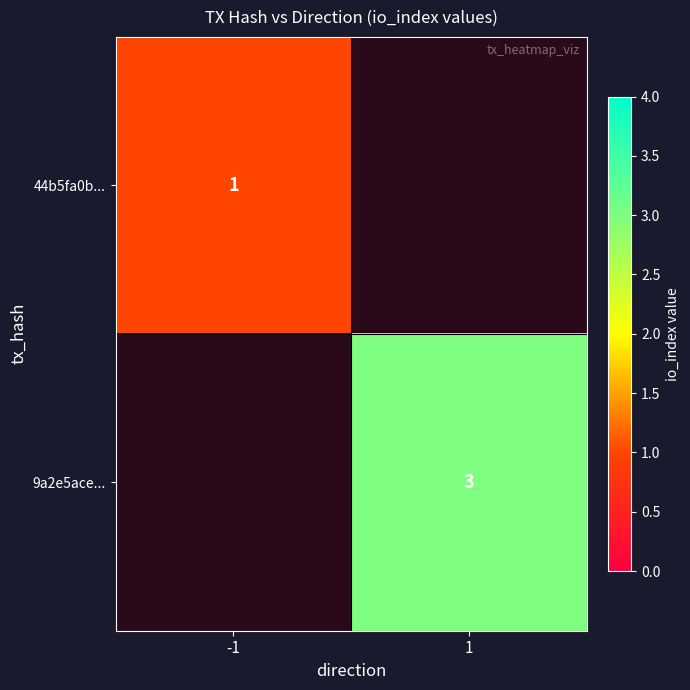

True or false: 9a2e5ace... has a value of 3 at 1.

True